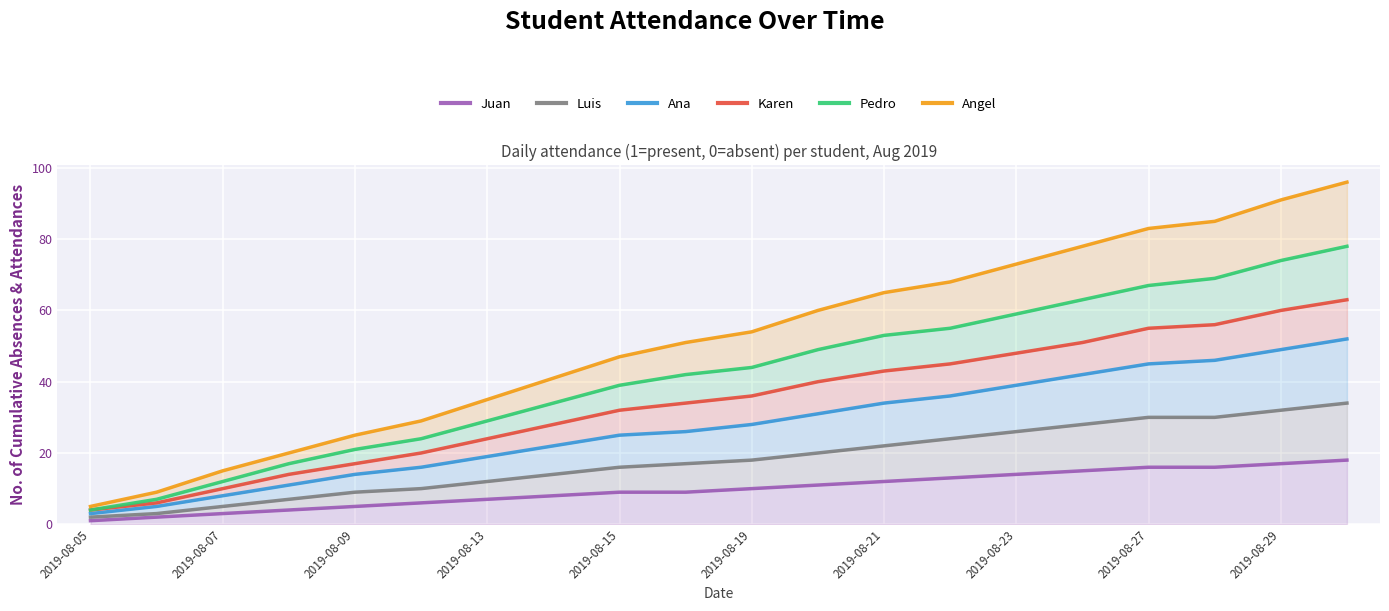

Is the value of Juan at 2019-08-15 greater than the value of Luis at 2019-08-27?

No